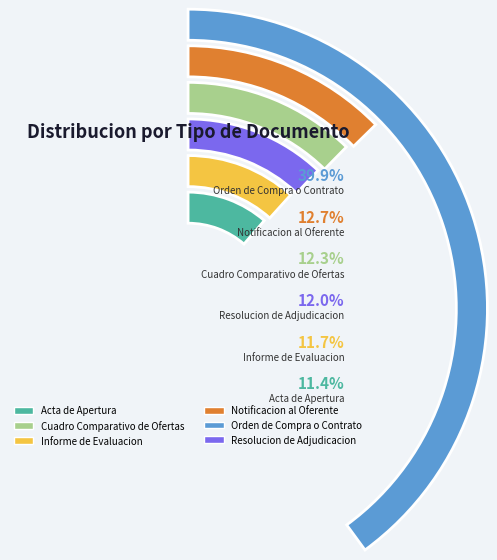

To the nearest percent, what portion does Notificacion al Oferente represent?

13%